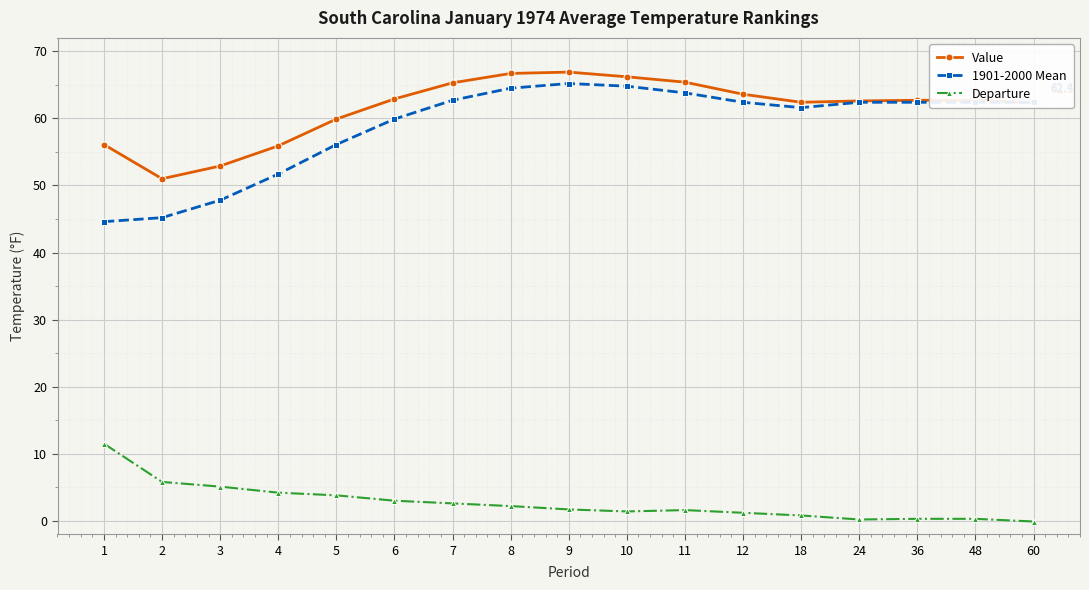

The Departure series shows 3.8 at 5. True or false?

True